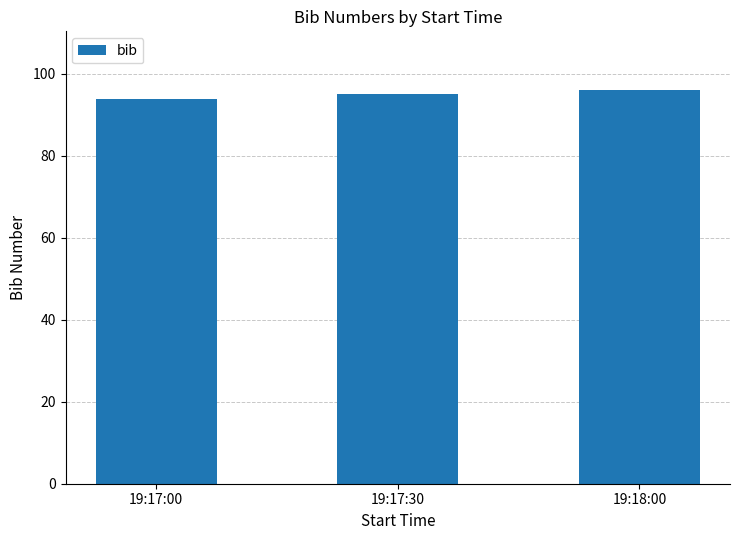

What position from the right is 19:17:30?

2